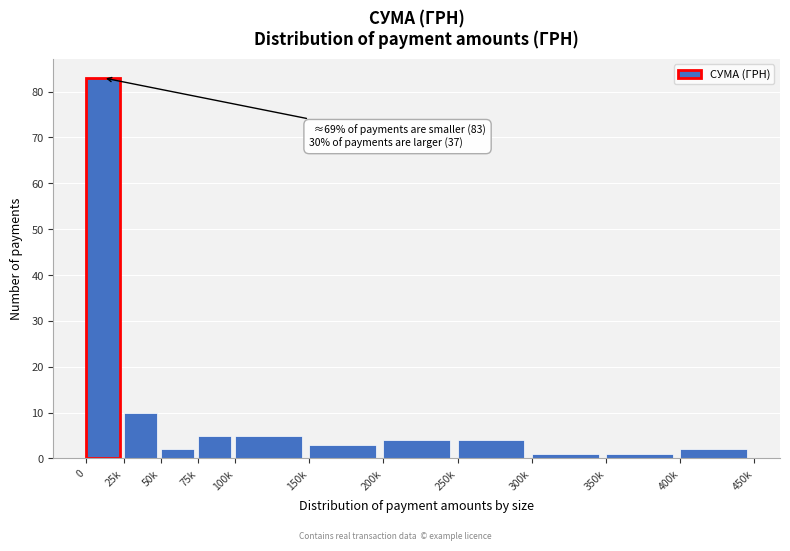

Reading right to left, list all the values displayed in this chart.

400k=2	350k=1	300k=1	250k=4	200k=4	150k=3	100k=5	75k=5	50k=2	25k=10	0=83